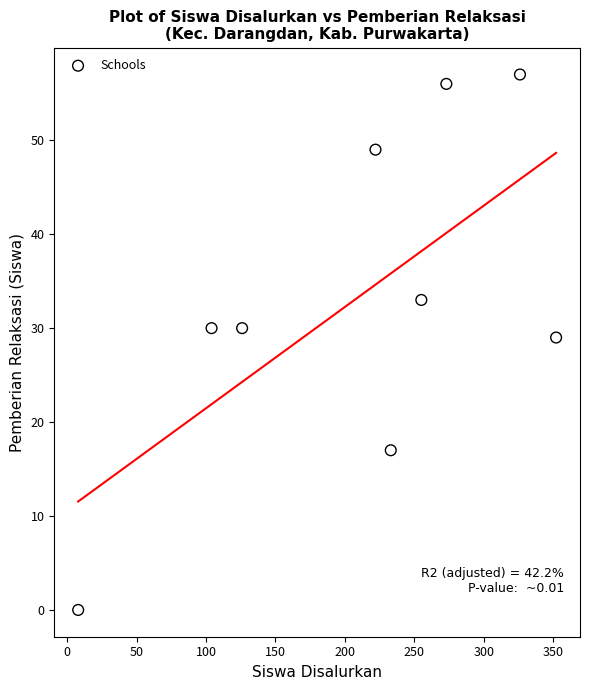

What is the range of X values (max minus min)?

344